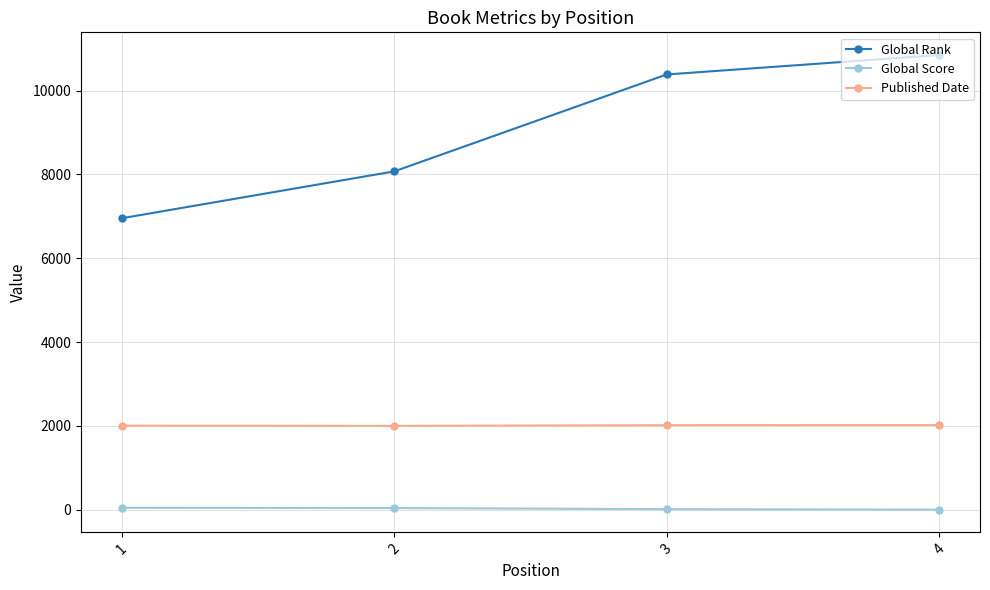

At 4, list the series in order from largest to smallest.

Global Rank, Published Date, Global Score